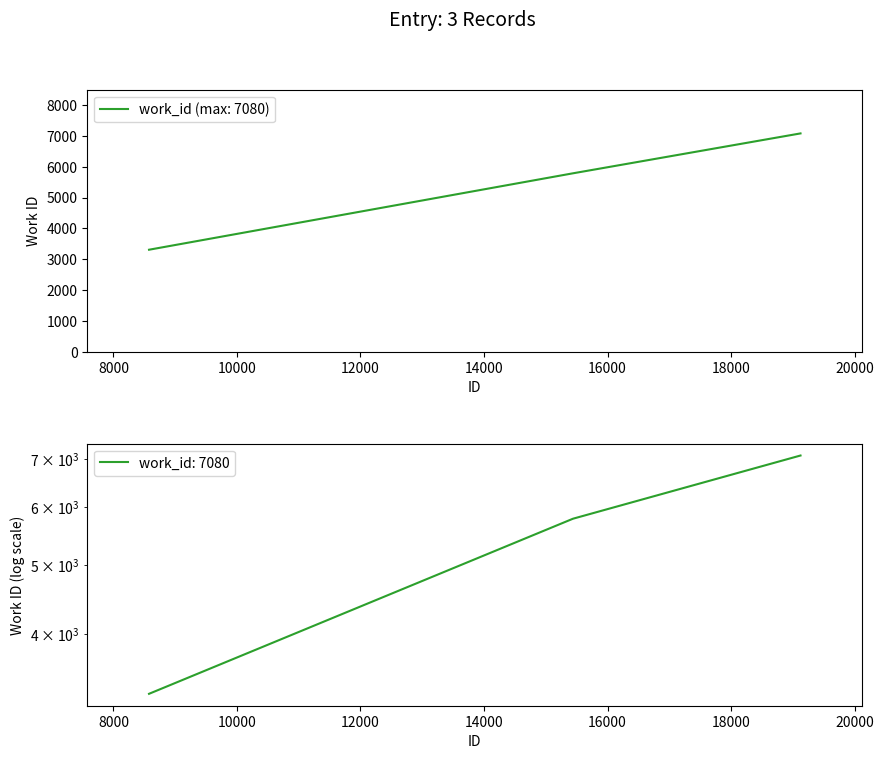

How many values are below 5787?

1